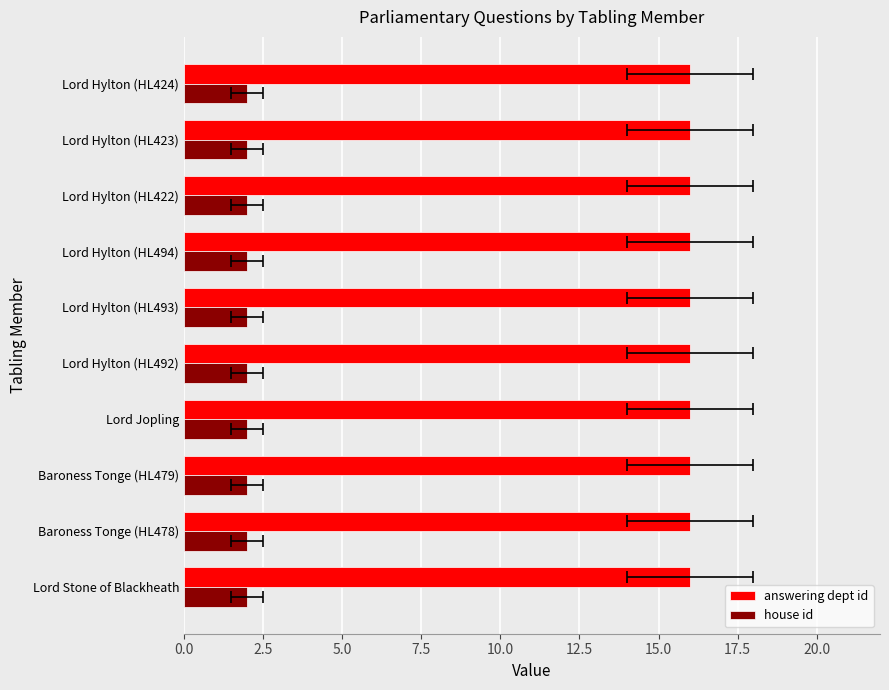

Which series has the widest spread of values?

answering dept id